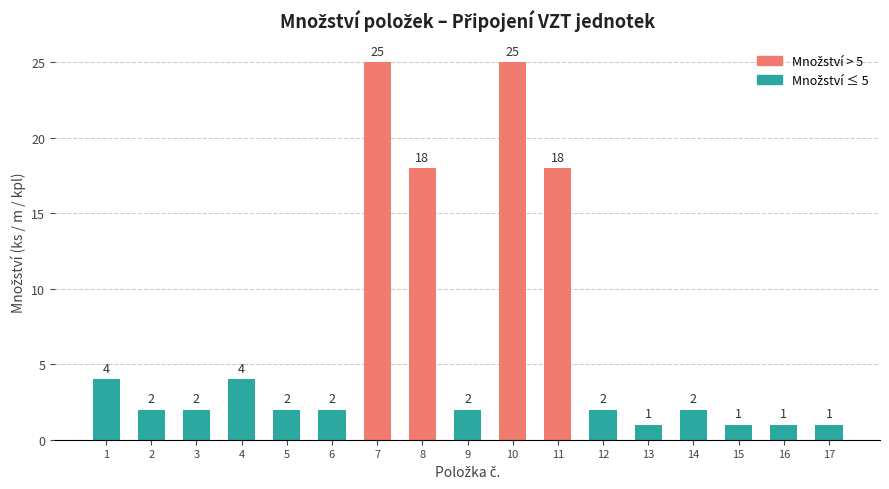

The value at 15 is 0. True or false?

False